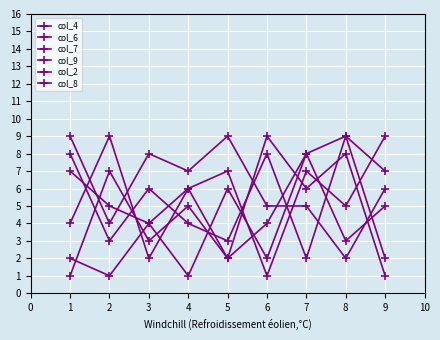

Where is the first local maximum for col_6?

2